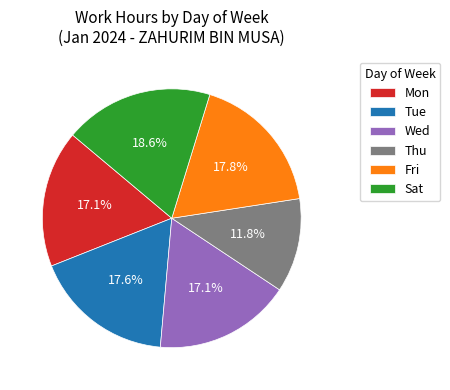

What is the largest slice in the pie chart?

Sat